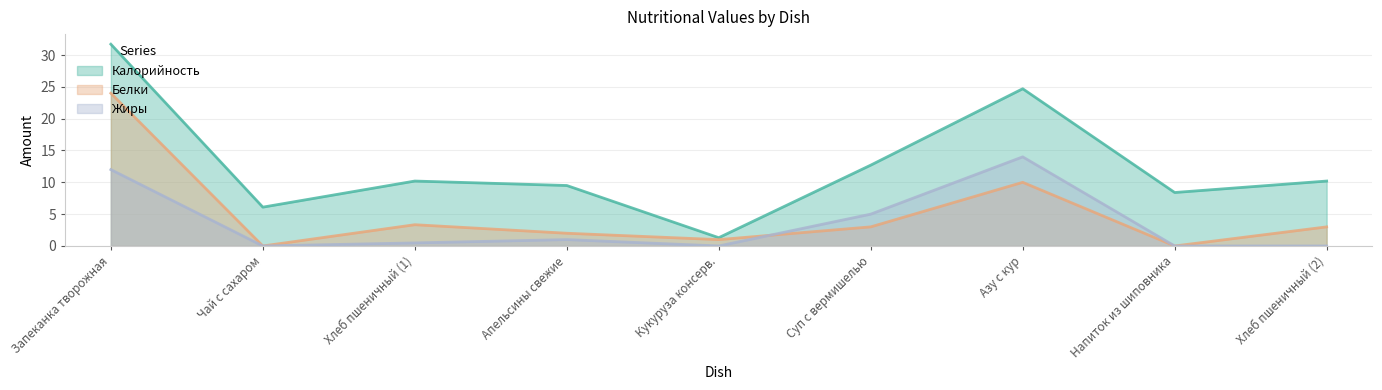

Which series changed the most between Напиток из шиповника and Хлеб пшеничный (2)?

Белки